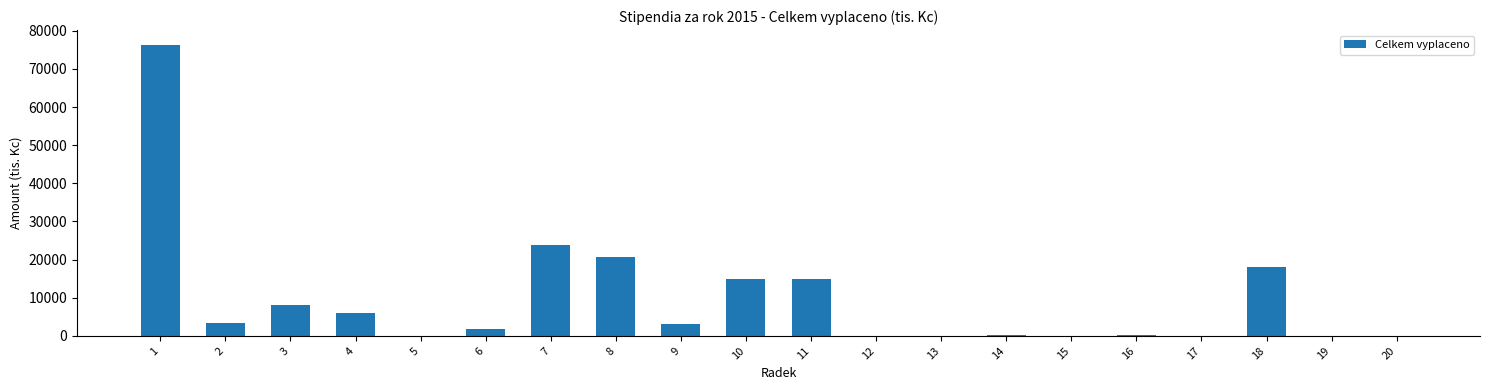

What is the change in value from 1 to 11?

-61462.0